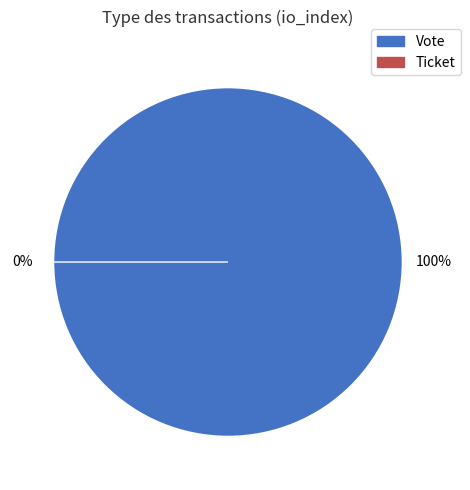

To the nearest percent, what is the combined percentage of Ticket and Vote?

100%